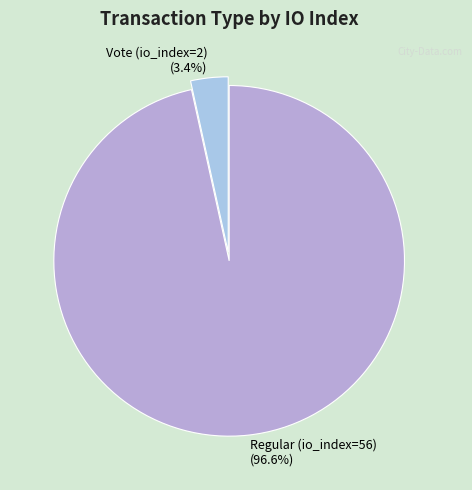

Which slice is the smallest?

Vote (io_index=2)